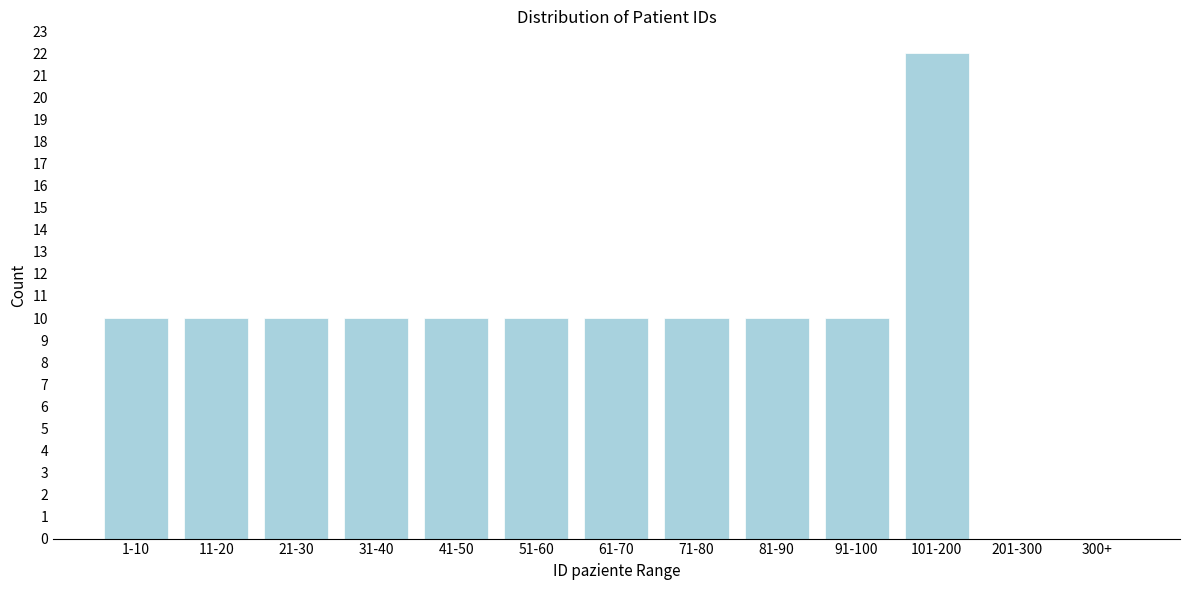

Reading left to right, extract all data points from this chart.

1-10=10	11-20=10	21-30=10	31-40=10	41-50=10	51-60=10	61-70=10	71-80=10	81-90=10	91-100=10	101-200=22	201-300=0	300+=0